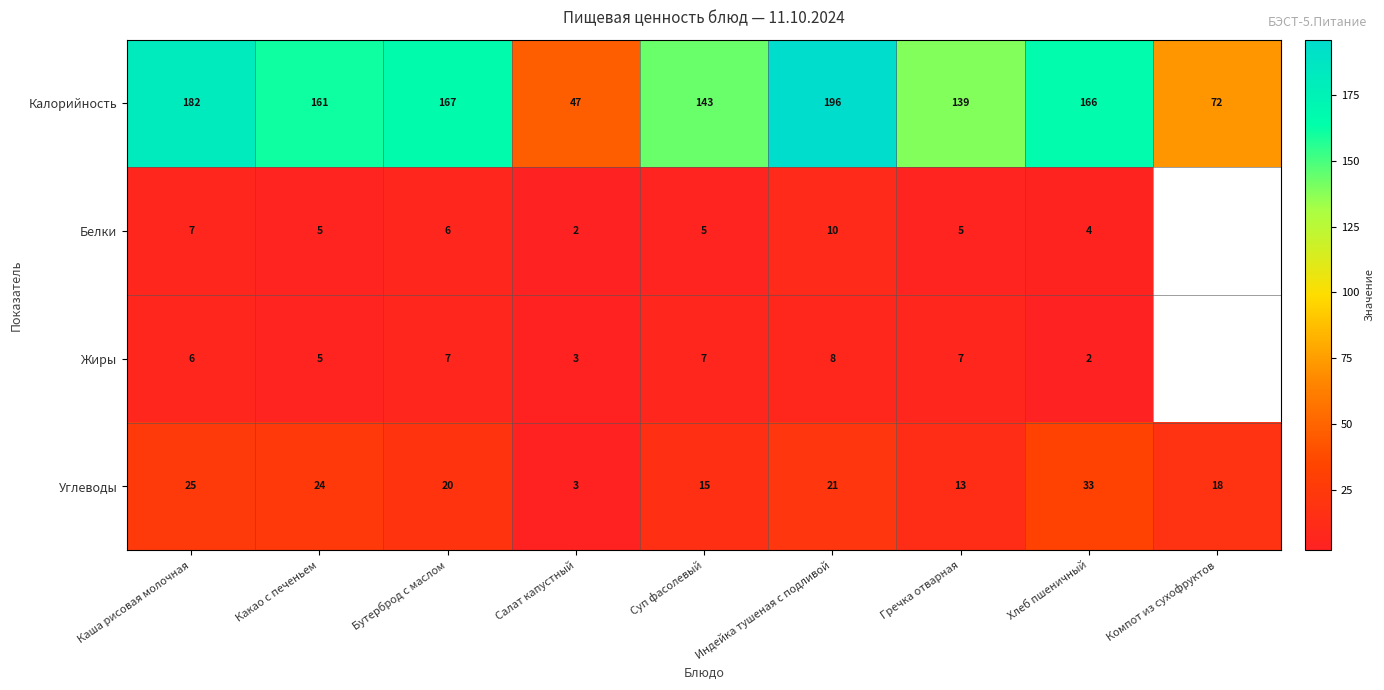

What is the average value of the Углеводы series?

19